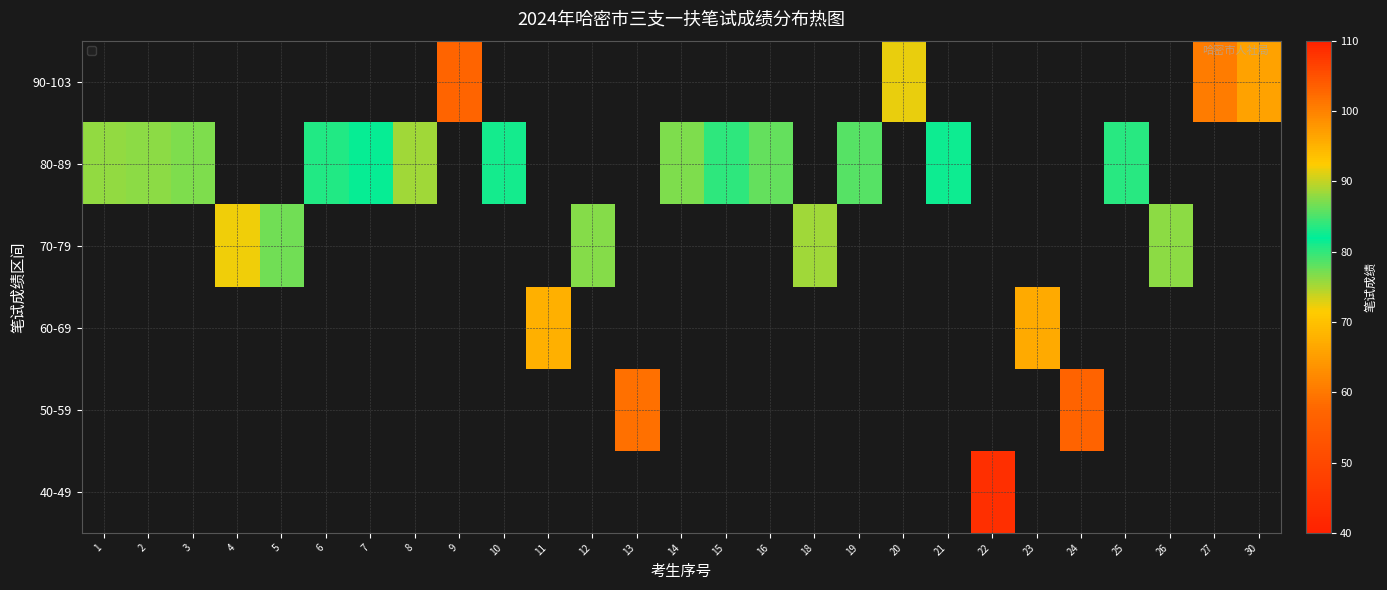

How many data points does each series have?

27